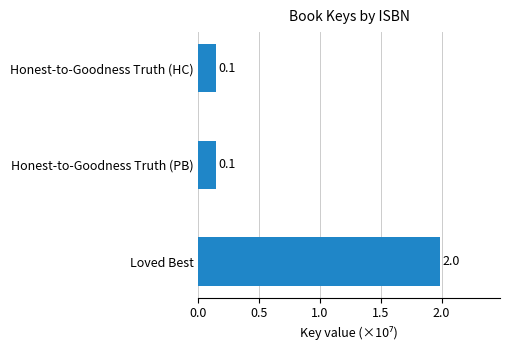

Reading bottom to top, extract all data points from this chart.

2.0	0.1	0.1